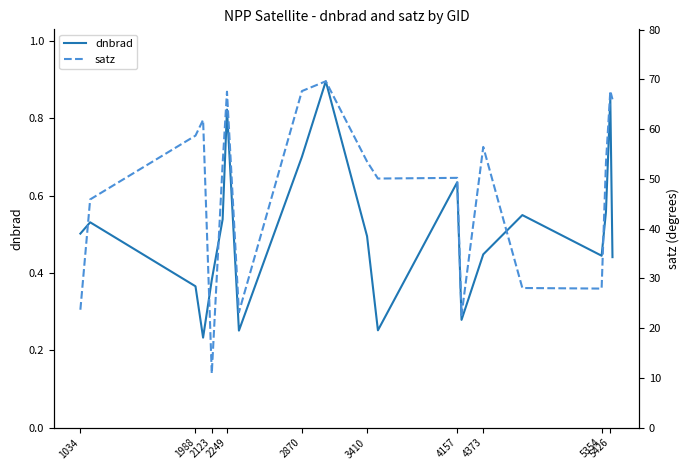

What are all the series names shown in the legend?

dnbrad, satz